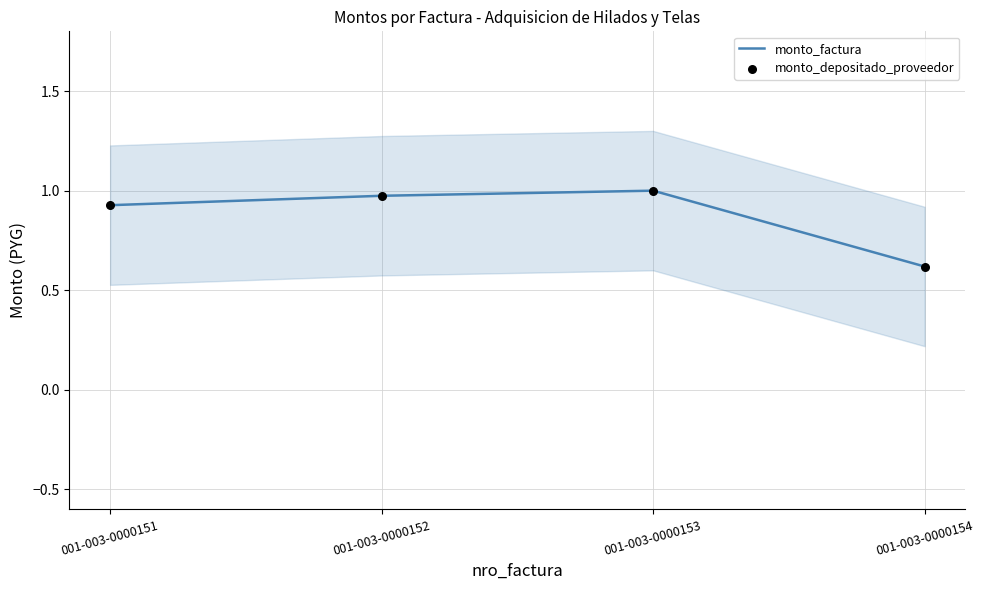

What is the total value across all series at 001-003-0000151?

1.9